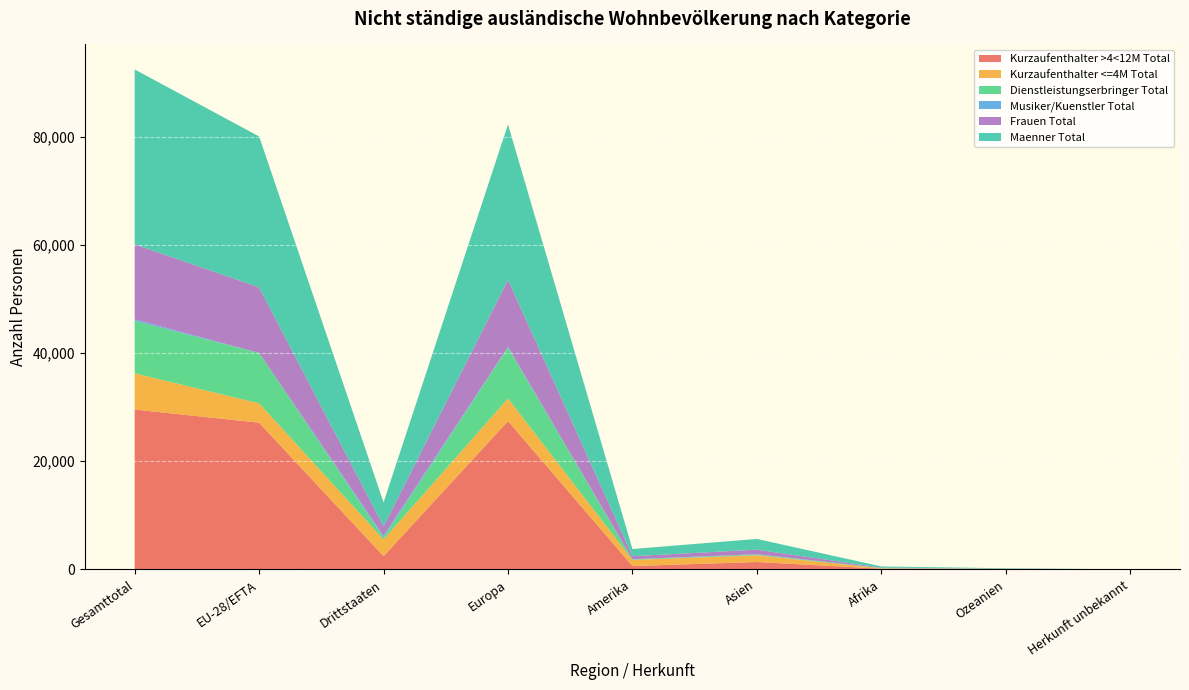

Reading left to right, what are all the values shown in this chart?

Kurzaufenthalter >4<12M Total: Gesamttotal=29574	EU-28/EFTA=27135	Drittstaaten=2439	Europa=27435	Amerika=616	Asien=1365	Afrika=130	Ozeanien=26	Herkunft unbekannt=2
Kurzaufenthalter <=4M Total: Gesamttotal=6698	EU-28/EFTA=3586	Drittstaaten=3112	Europa=4177	Amerika=1135	Asien=1252	Afrika=82	Ozeanien=52	Herkunft unbekannt=0
Dienstleistungserbringer Total: Gesamttotal=9684	EU-28/EFTA=9320	Drittstaaten=364	Europa=9429	Amerika=90	Asien=115	Afrika=26	Ozeanien=24	Herkunft unbekannt=0
Musiker/Kuenstler Total: Gesamttotal=289	EU-28/EFTA=5	Drittstaaten=284	Europa=122	Amerika=44	Asien=86	Afrika=35	Ozeanien=2	Herkunft unbekannt=0
Frauen Total: Gesamttotal=13895	EU-28/EFTA=12136	Drittstaaten=1759	Europa=12412	Amerika=557	Asien=829	Afrika=55	Ozeanien=42	Herkunft unbekannt=0
Maenner Total: Gesamttotal=32350	EU-28/EFTA=27910	Drittstaaten=4440	Europa=28751	Amerika=1328	Asien=1989	Afrika=218	Ozeanien=62	Herkunft unbekannt=2